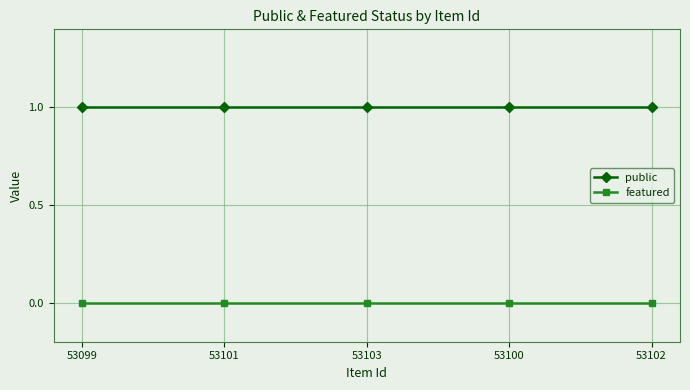

What is the sum of all public values?

5